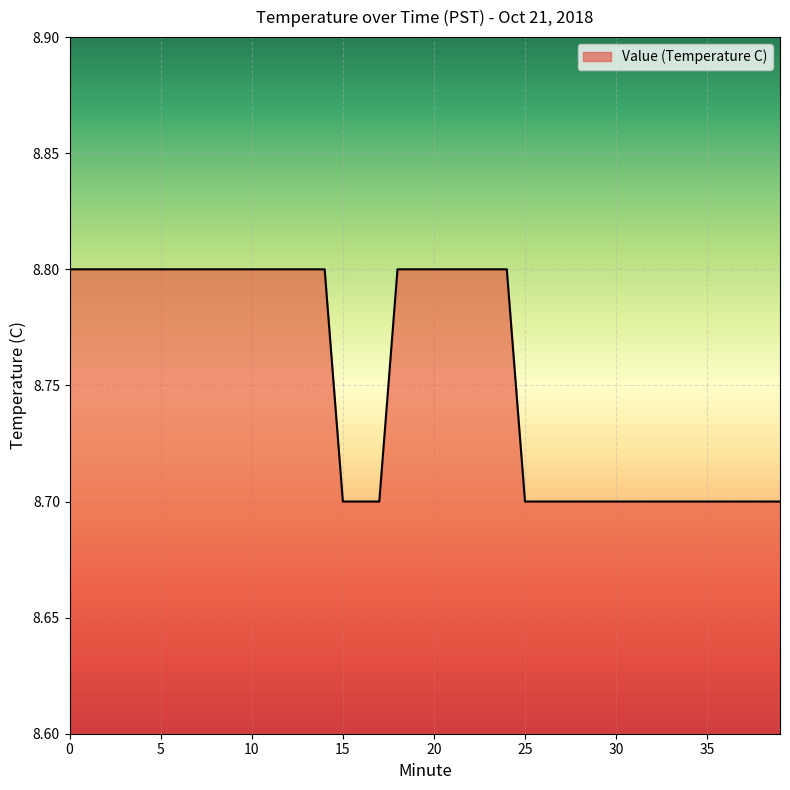

What is the greatest value displayed?

8.8